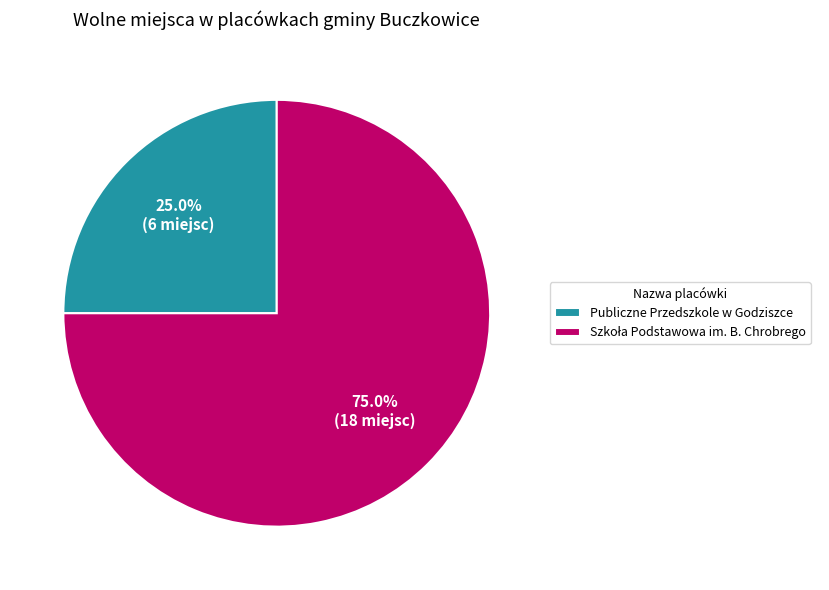

Is there any slice that represents more than half of the pie?

Yes